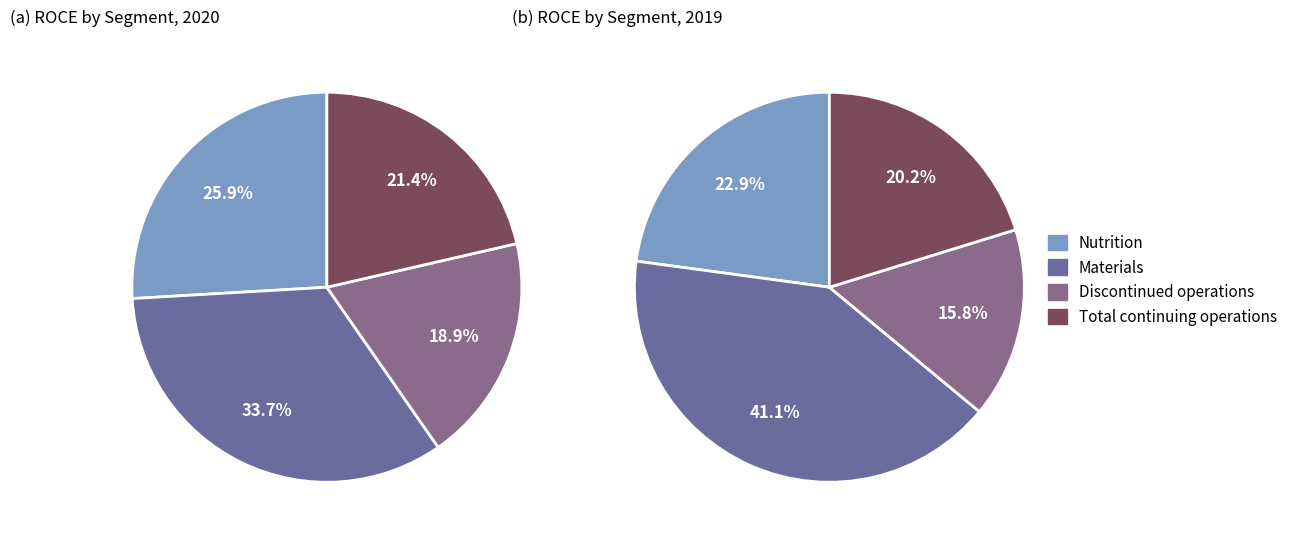

To the nearest percent, what is the difference between the largest and smallest slice percentages?

15%